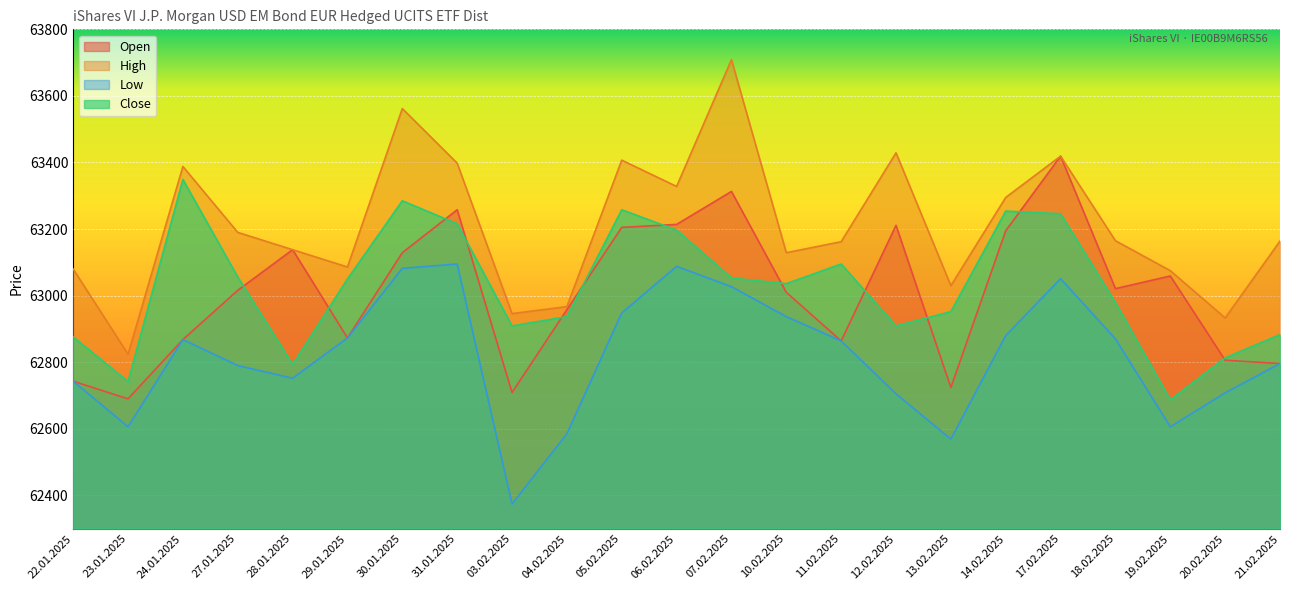

The Close series shows 63258 at 05.02.2025. True or false?

True